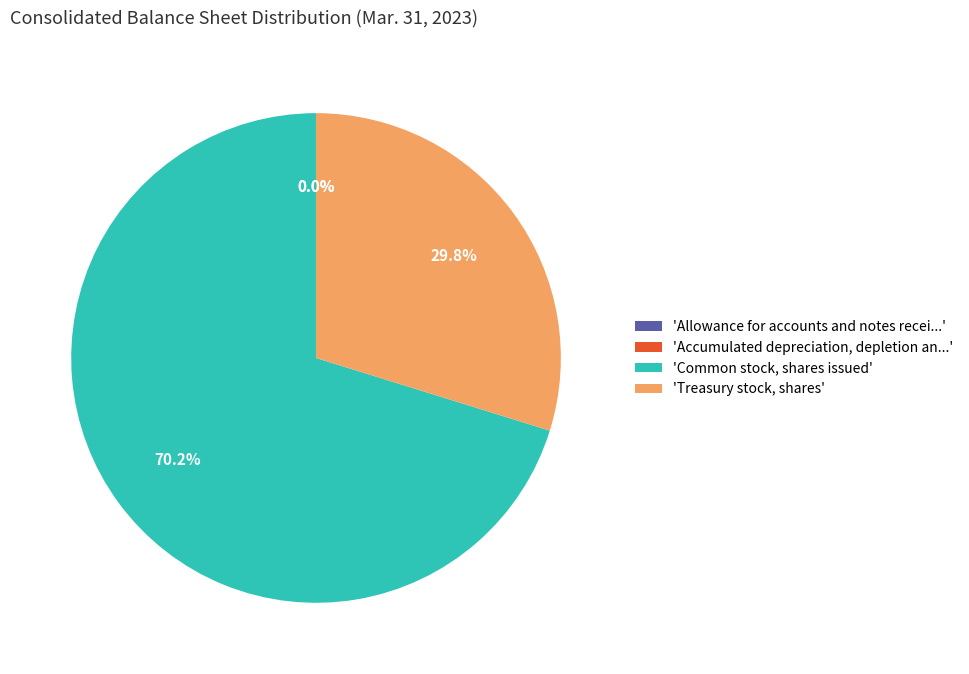

Does any single category account for the majority?

Yes